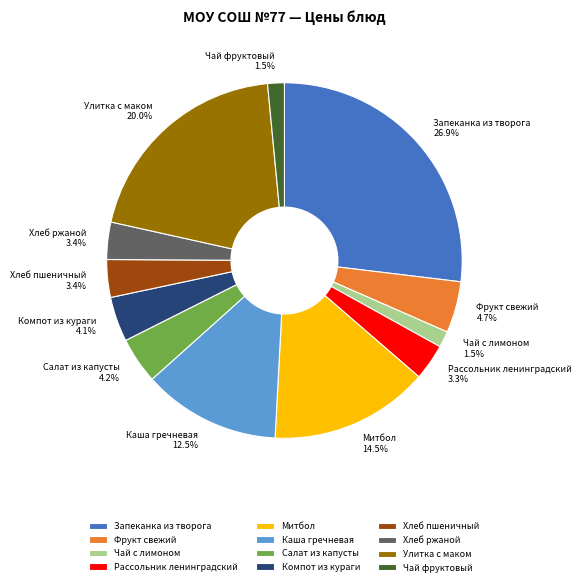

To the nearest percent, what is the difference between the Улитка с маком and Запеканка из творога slice percentages?

7%